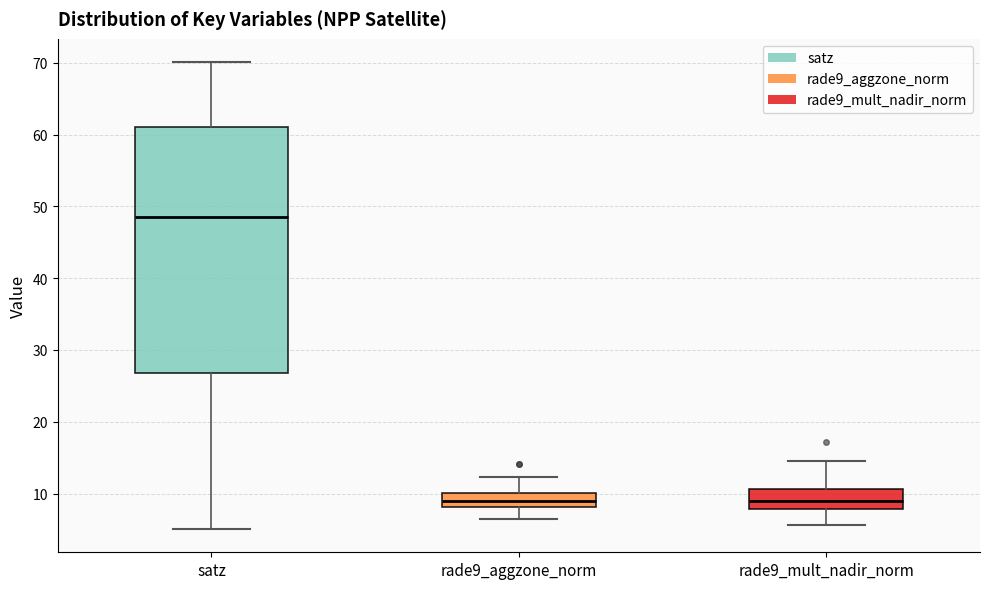

Which box is the tallest, from its lower edge to its upper edge?

satz